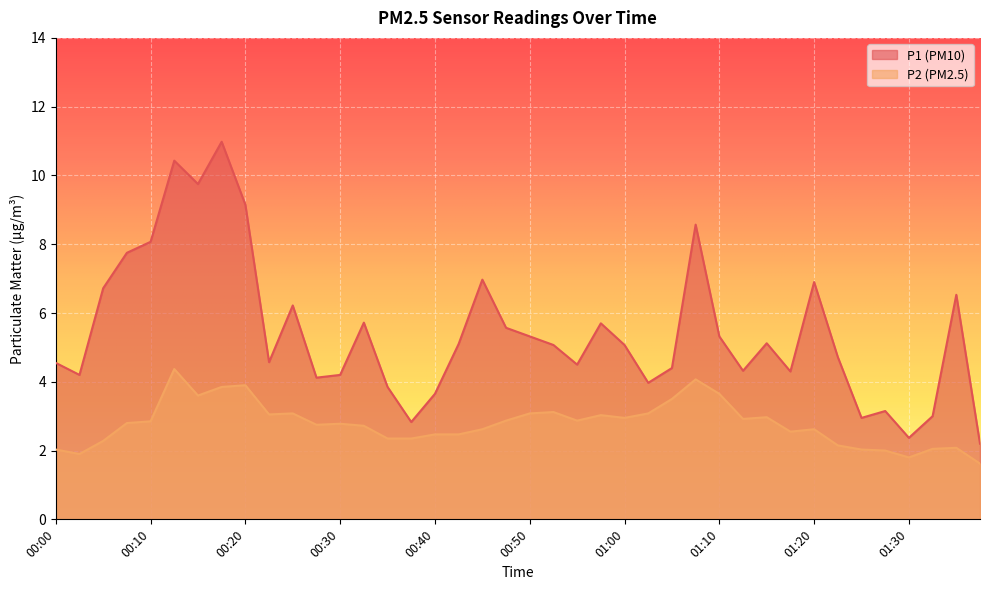

Which series has the largest total across all categories?

P1 (PM10)